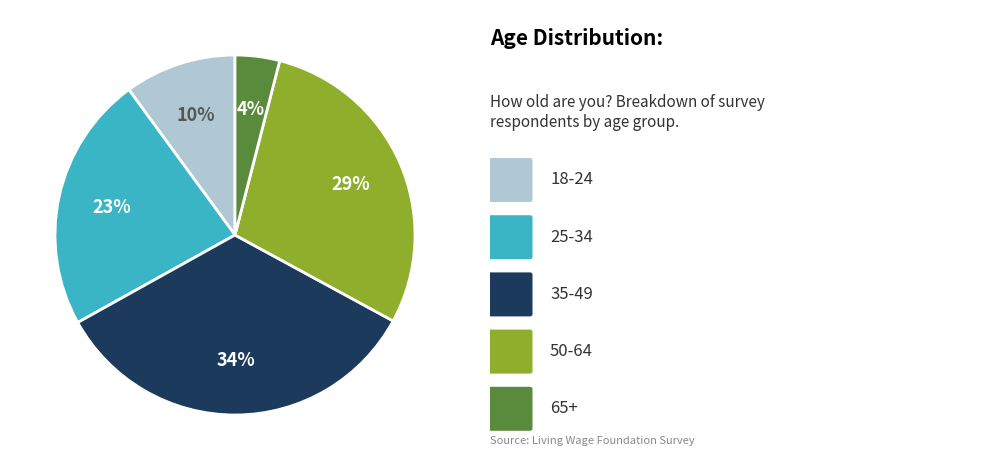

Is there any slice that represents more than half of the pie?

No